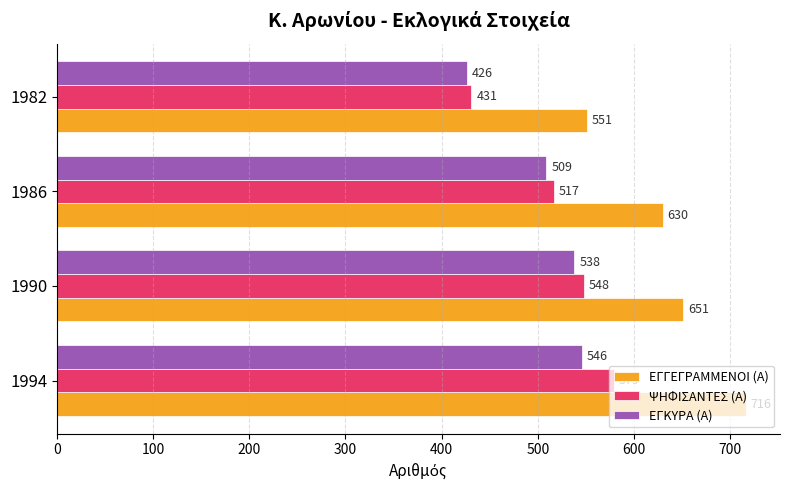

What is the greatest value displayed?

716